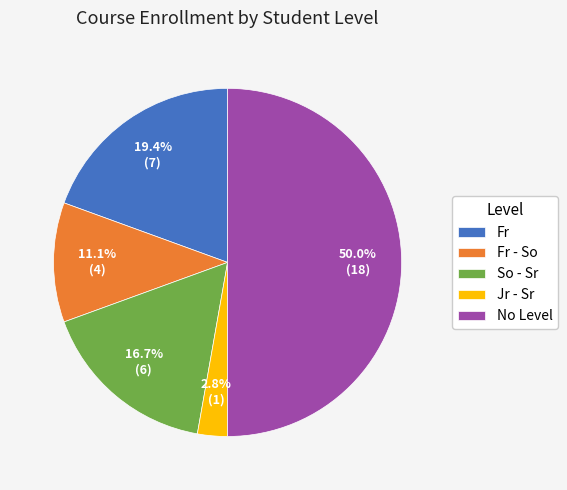

Count the number of slices in the pie.

5